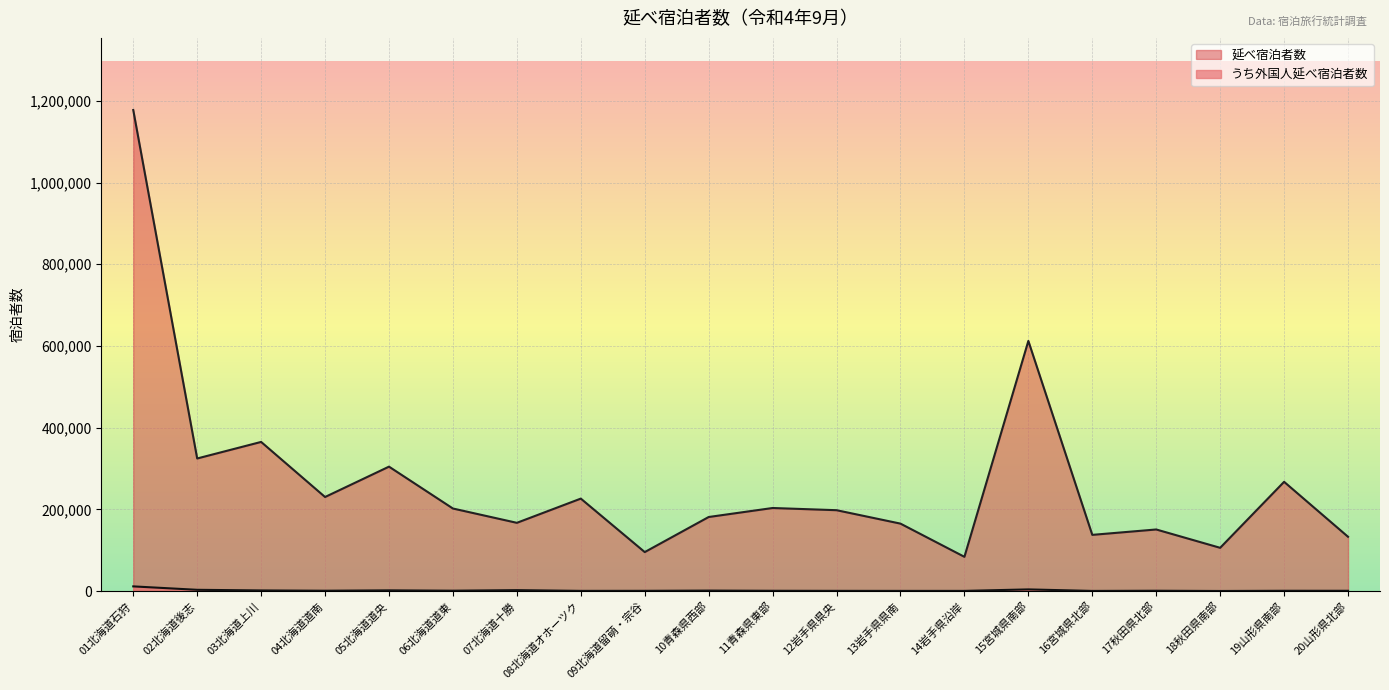

In 延べ宿泊者数, how many points are lower than both neighbors (excluding endpoints)?

7